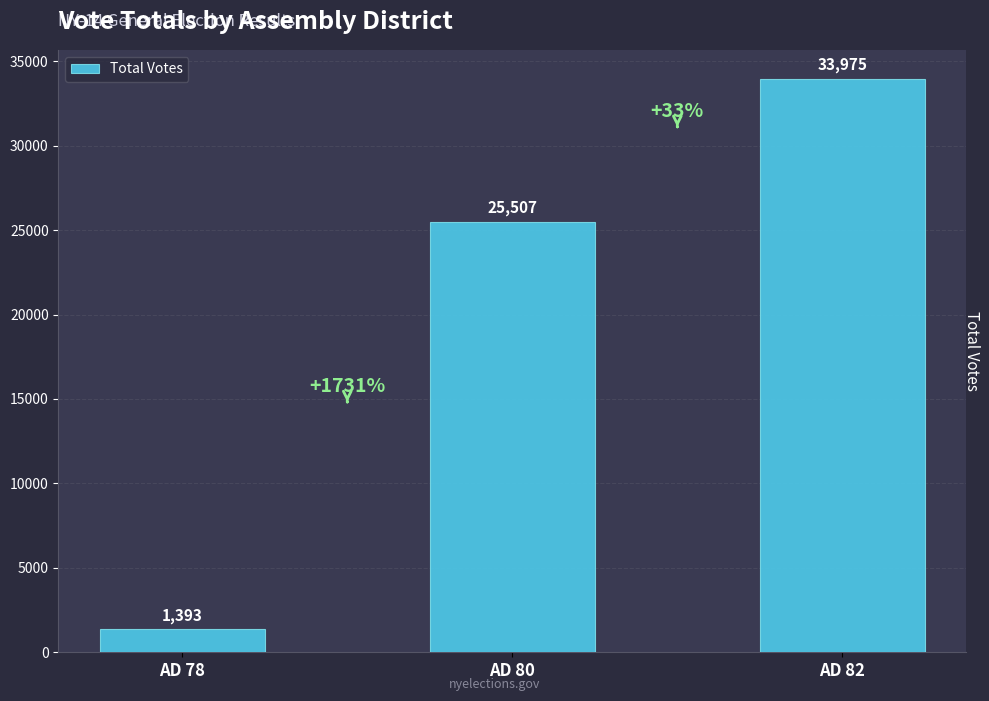

Which has a higher value, AD 80 or AD 82?

AD 82